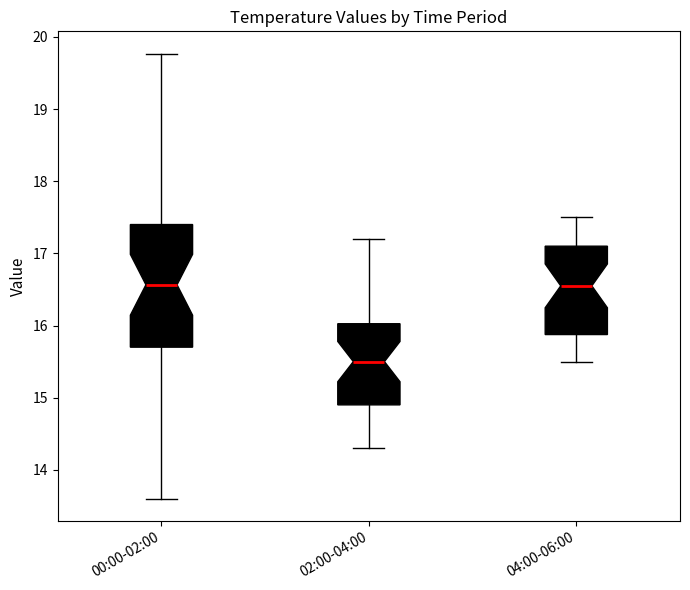

Where is the upper edge of the box for 04:00-06:00 on the y-axis? The values are not printed on the chart, so give them approximately, as read against the axis.

17.1